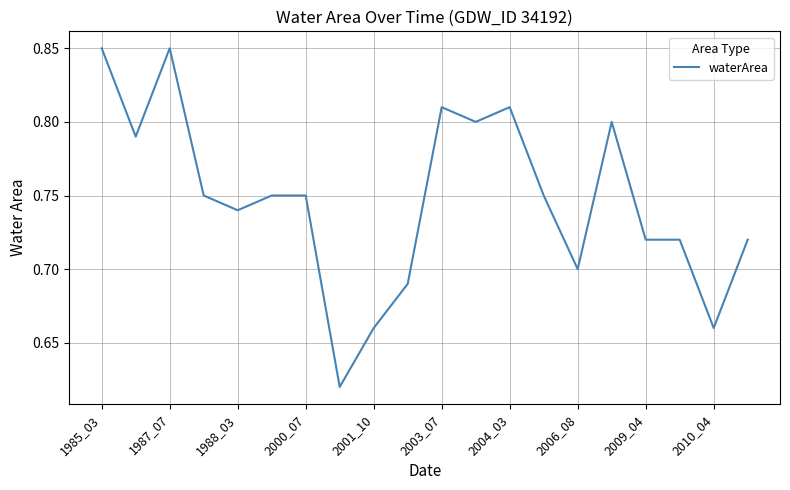

How many values are between 0 and 1?

20